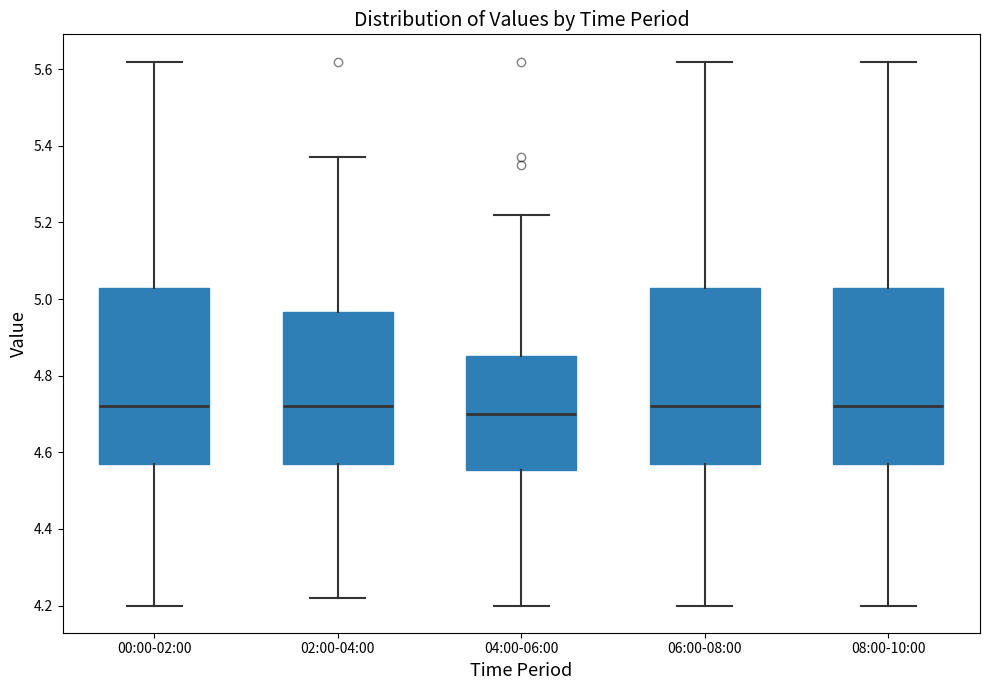

Reading left to right, transcribe this box plot: for each box, give where its median line is, the range the box spans, and where its two whiskers end, as read against the y-axis. The values are not printed on the chart, so give them approximately, as read against the axis.

00:00-02:00: median 4.72, box 4.58 to 5.04, whiskers 4.20 to 5.62
02:00-04:00: median 4.72, box 4.58 to 4.96, whiskers 4.22 to 5.38
04:00-06:00: median 4.70, box 4.56 to 4.86, whiskers 4.20 to 5.22
06:00-08:00: median 4.72, box 4.58 to 5.04, whiskers 4.20 to 5.62
08:00-10:00: median 4.72, box 4.58 to 5.04, whiskers 4.20 to 5.62